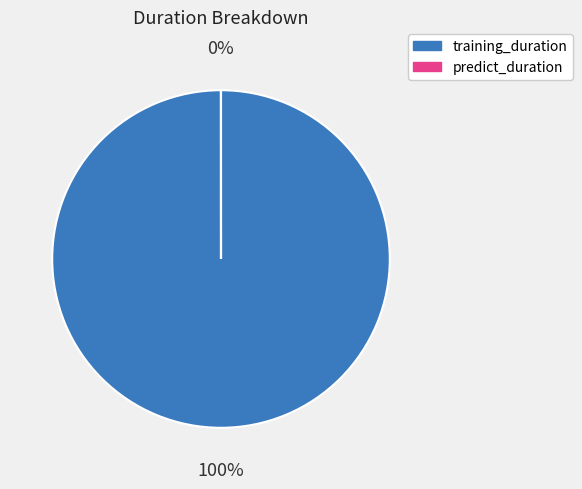

Is it true that predict_duration is 10% of the pie?

False